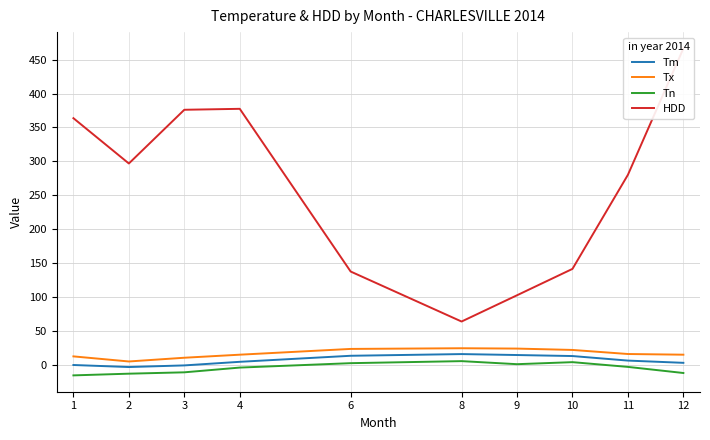

How many distinct data groups are displayed?

4